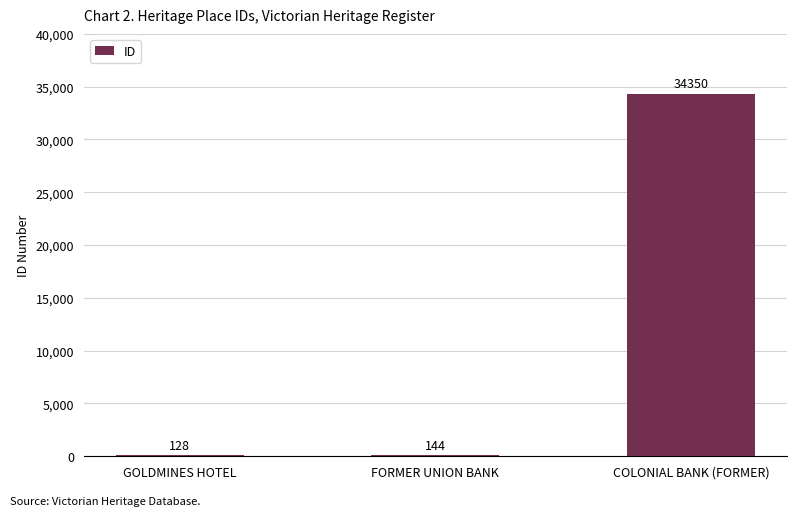

What is the smallest value displayed?

128